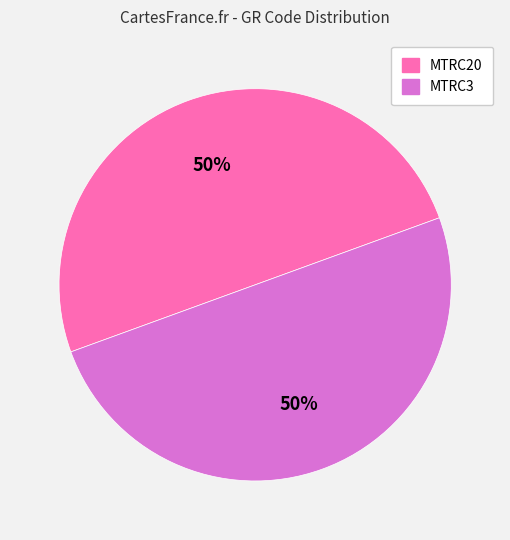

What is the ratio of the value at MTRC3 to the value at MTRC20?

1.0